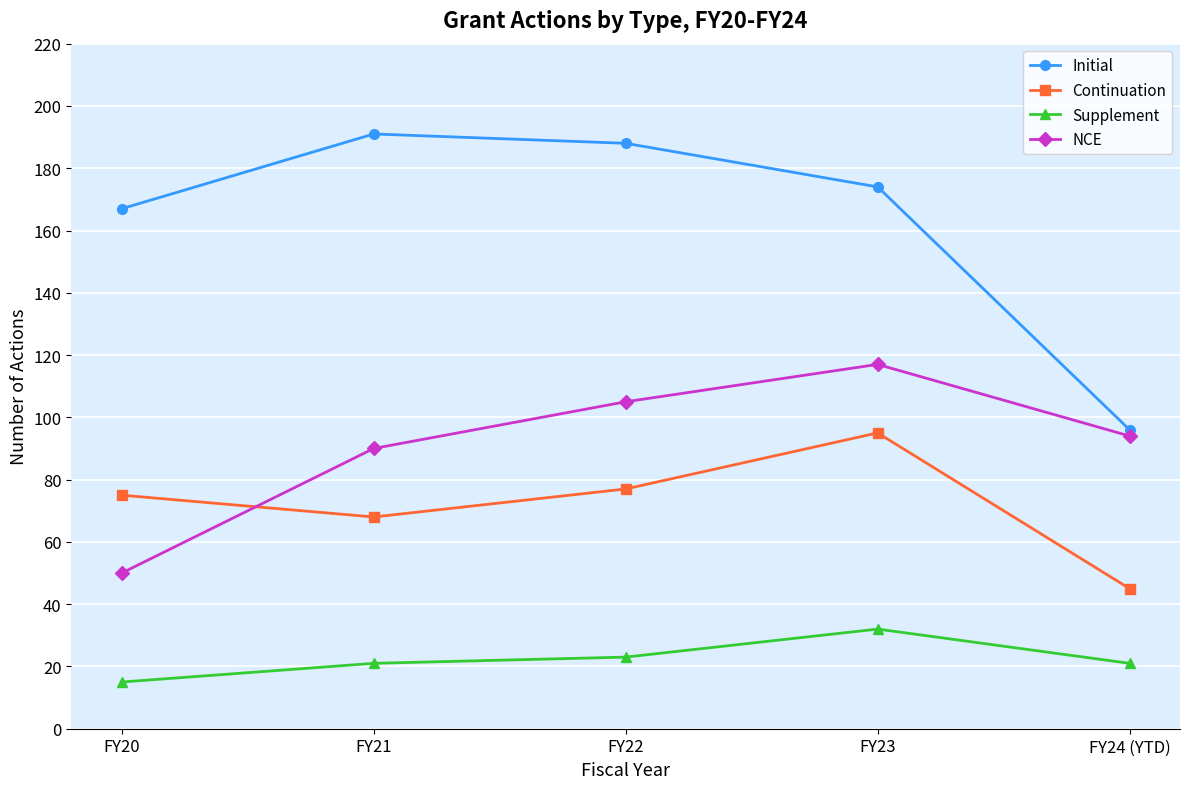

Reading left to right, list all the values displayed in this chart.

Initial: FY20=167	FY21=191	FY22=188	FY23=174	FY24 (YTD)=96
Continuation: FY20=75	FY21=68	FY22=77	FY23=95	FY24 (YTD)=45
Supplement: FY20=15	FY21=21	FY22=23	FY23=32	FY24 (YTD)=21
NCE: FY20=50	FY21=90	FY22=105	FY23=117	FY24 (YTD)=94